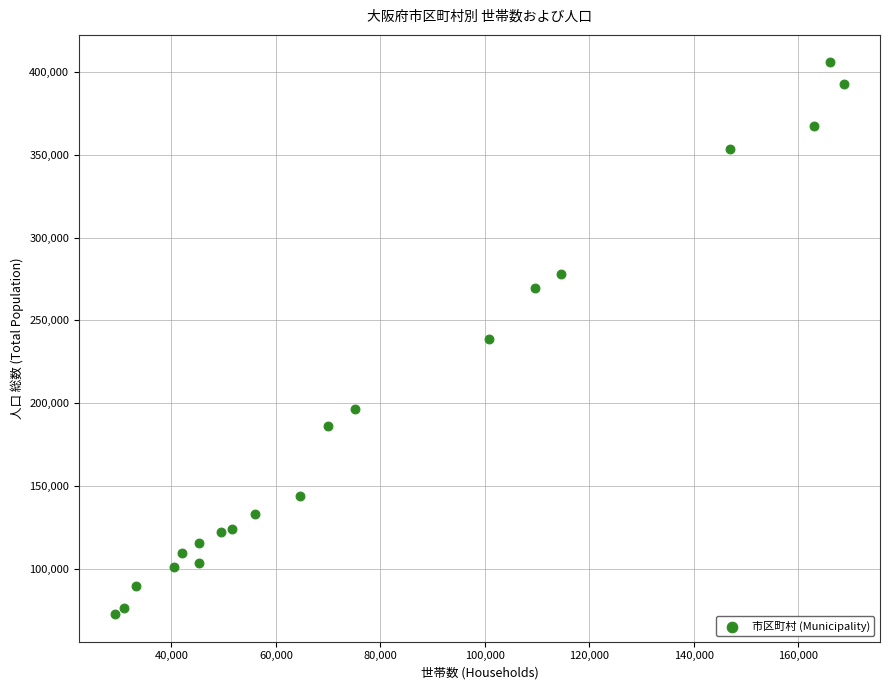

What is the range of X values (max minus min)?

139364